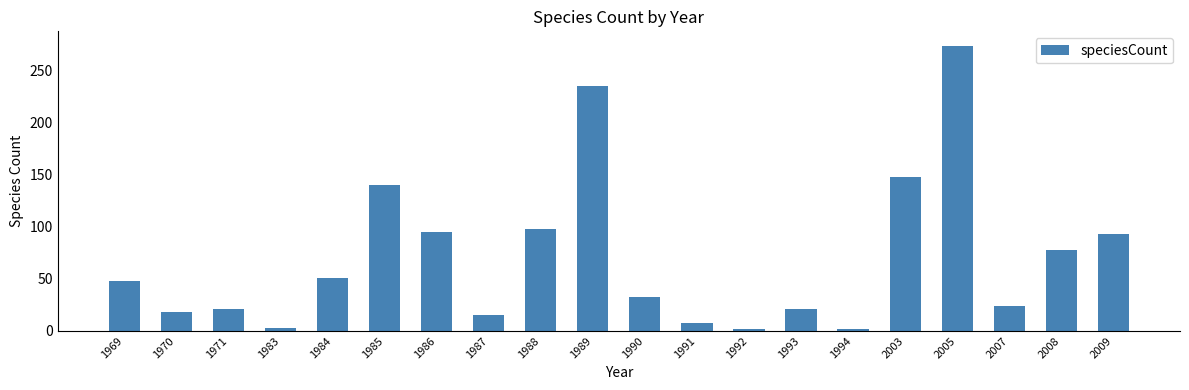

What is the minimum value shown in the chart?

2